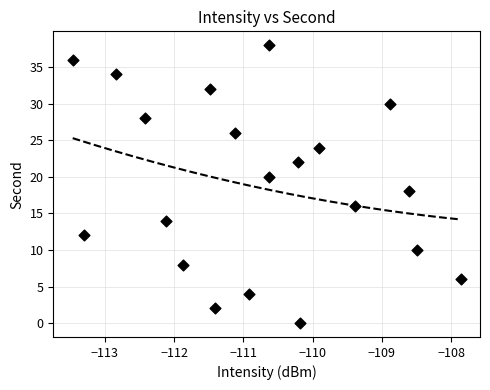

What is the range of Y values (max minus min)?

38